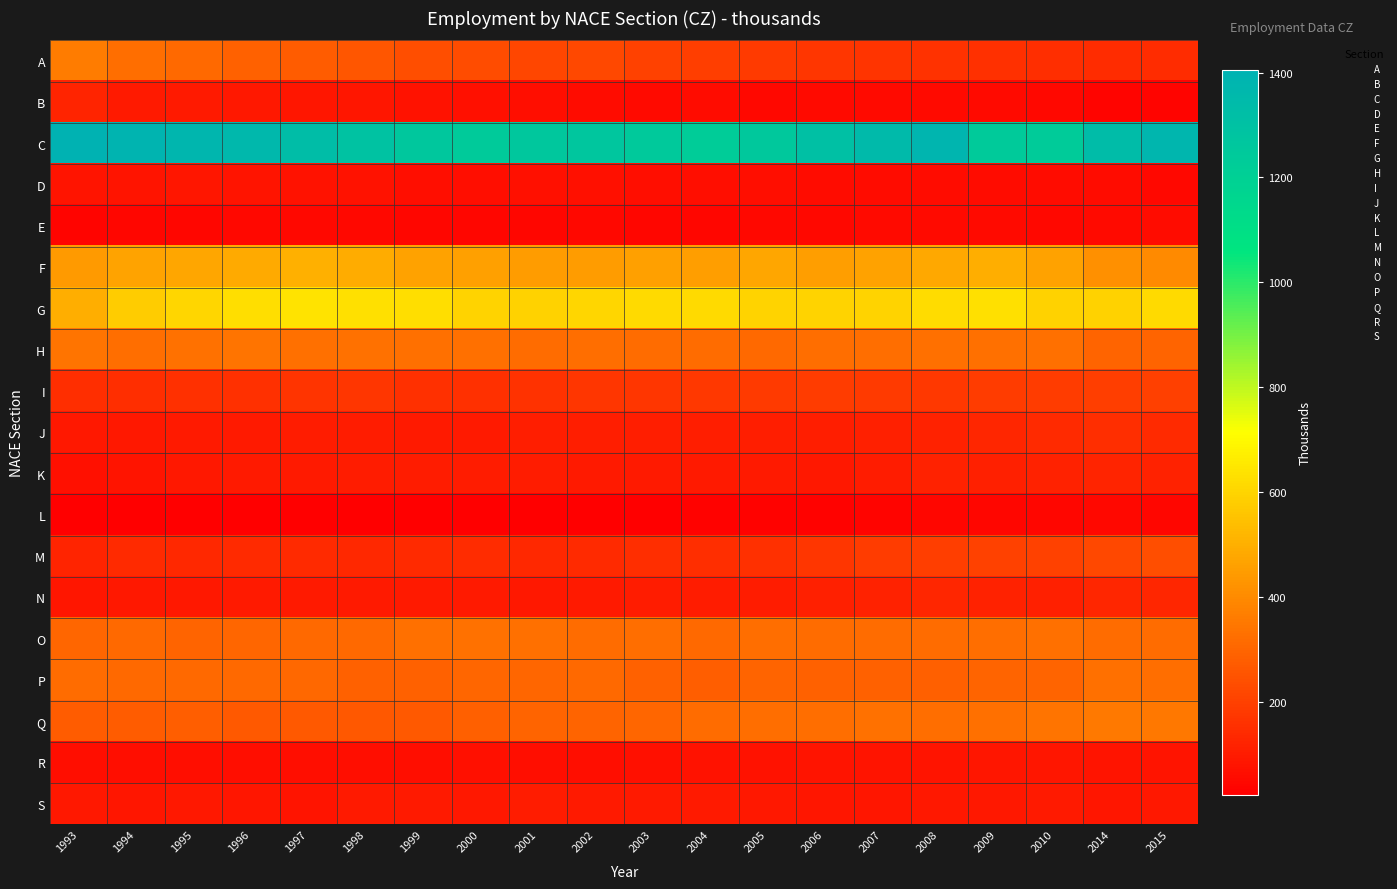

What is the total value across all series at 2002?

4760.6